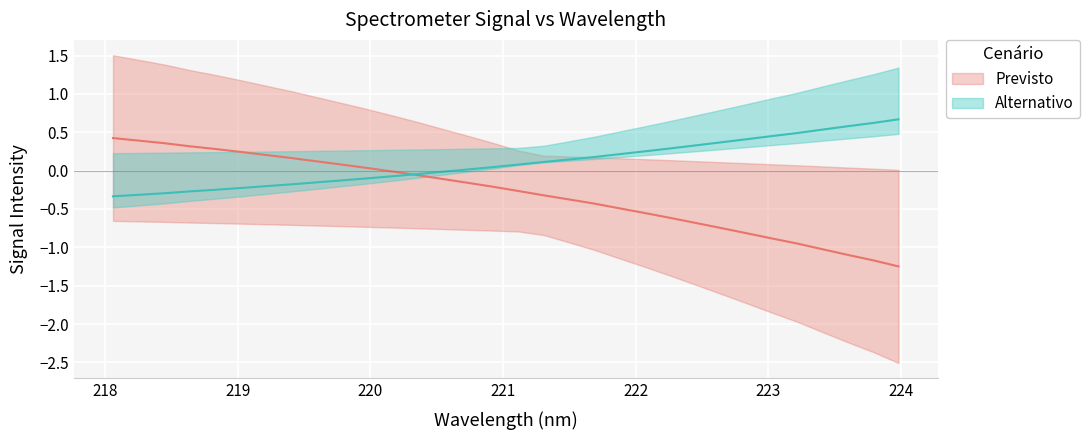

What is the value of the 14th point from the left?

-0.1